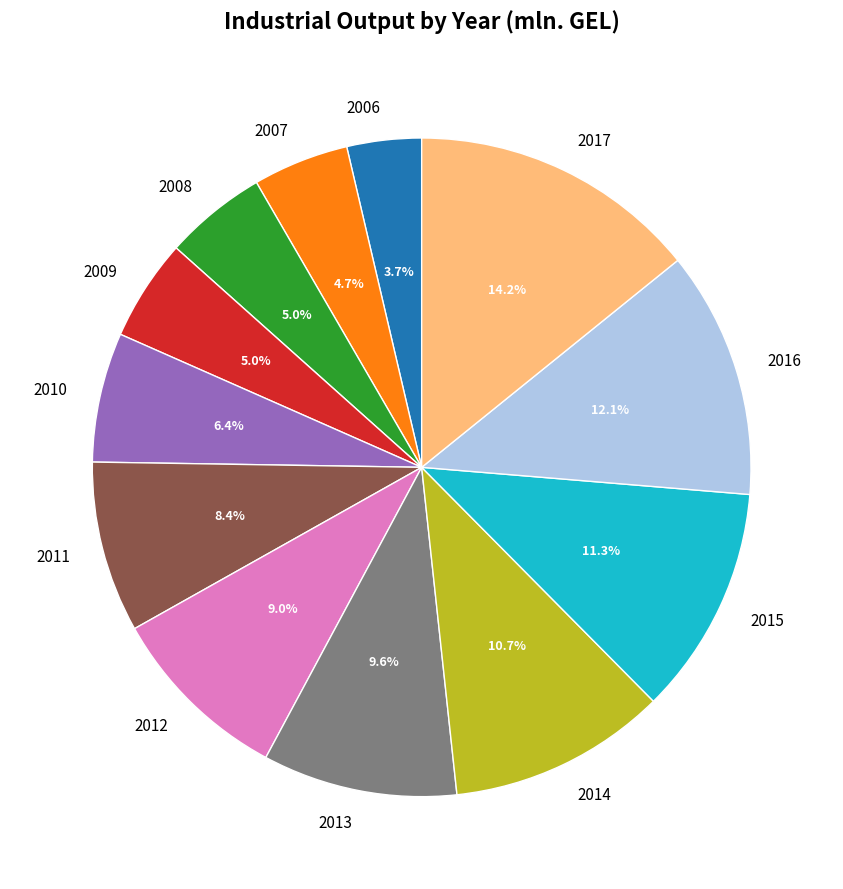

To the nearest percent, what percentage of the pie is 2014?

11%